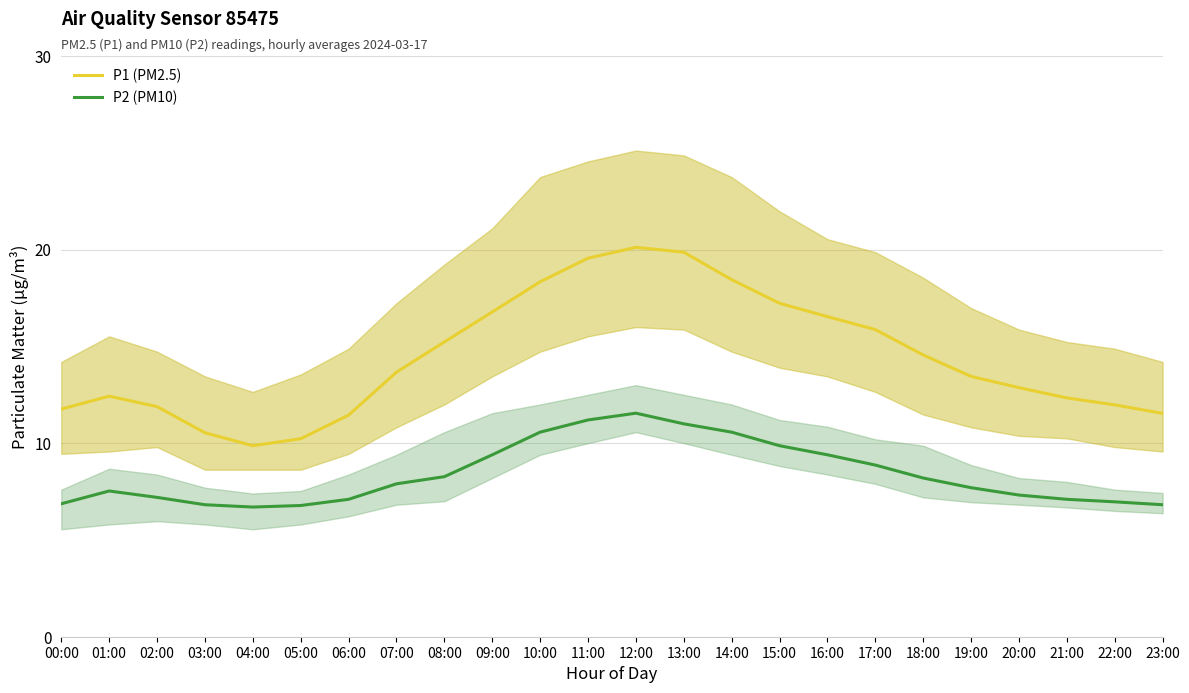

List the labels in order of P1 (PM2.5) value, largest first.

12:00, 13:00, 11:00, 14:00, 10:00, 15:00, 09:00, 16:00, 17:00, 08:00, 18:00, 07:00, 19:00, 20:00, 01:00, 21:00, 22:00, 02:00, 00:00, 23:00, 06:00, 03:00, 05:00, 04:00